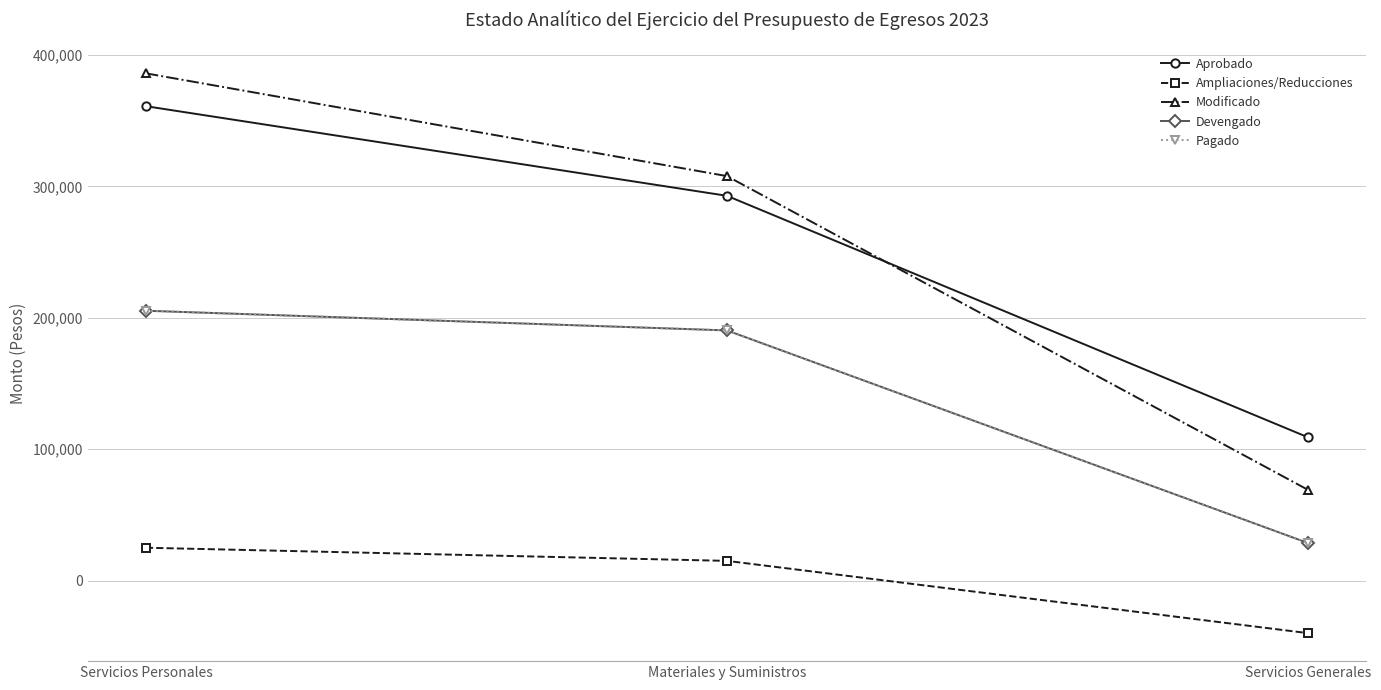

How many data points does each series have?

3